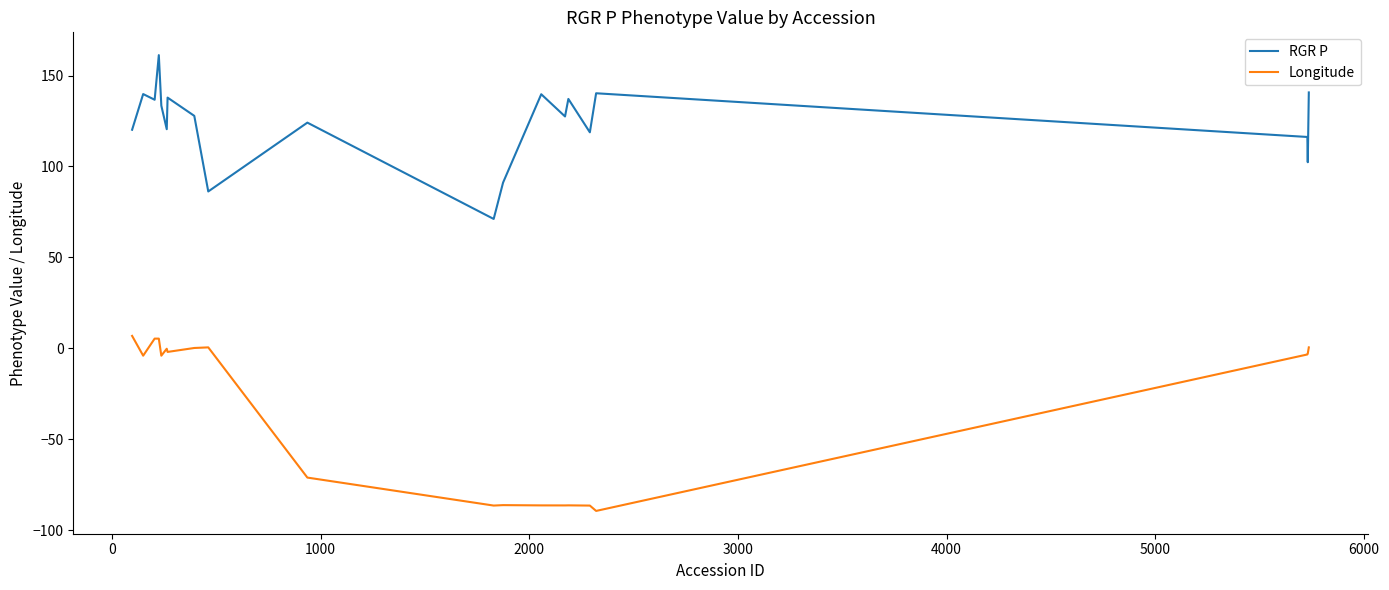

What is the difference between the maximum and minimum values in the RGR P series?

90.1